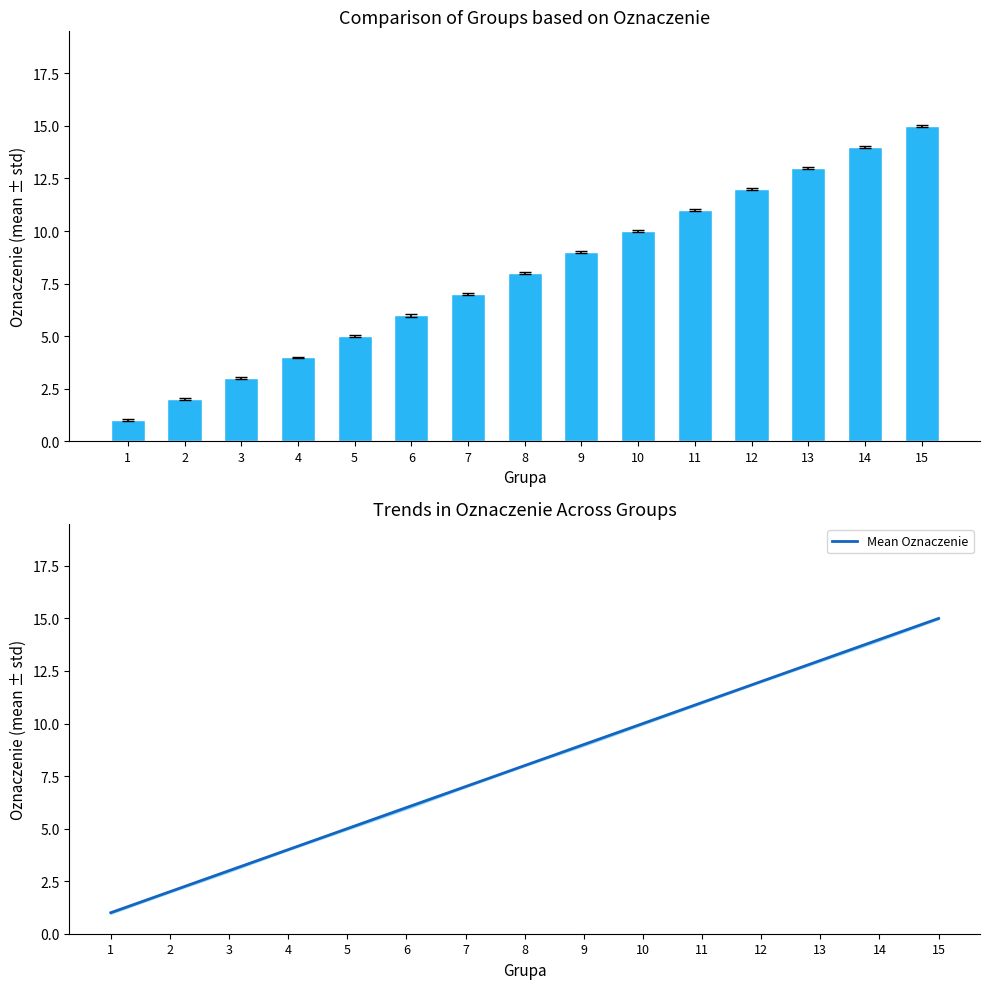

What is the sum of the Mean Oznaczenie values at 9 and 10?

19